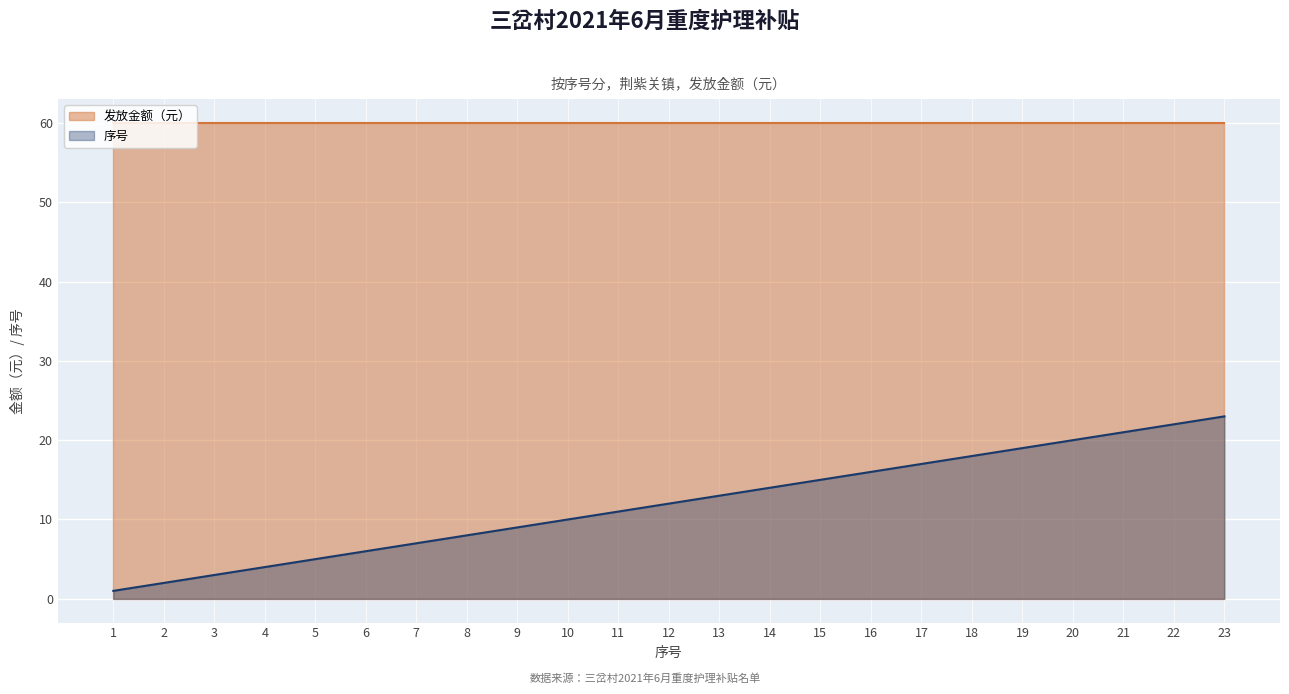

List the labels in order of value, largest first.

23, 22, 21, 20, 19, 18, 17, 16, 15, 14, 13, 12, 11, 10, 9, 8, 7, 6, 5, 4, 3, 2, 1